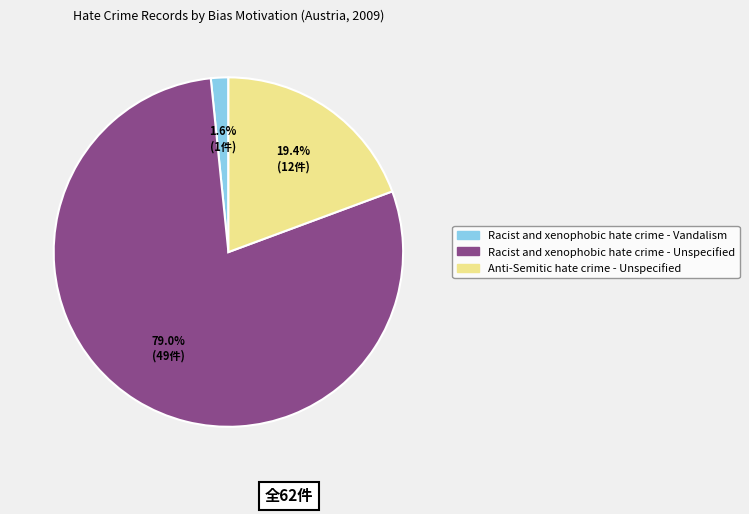

Is there any slice that represents more than half of the pie?

Yes